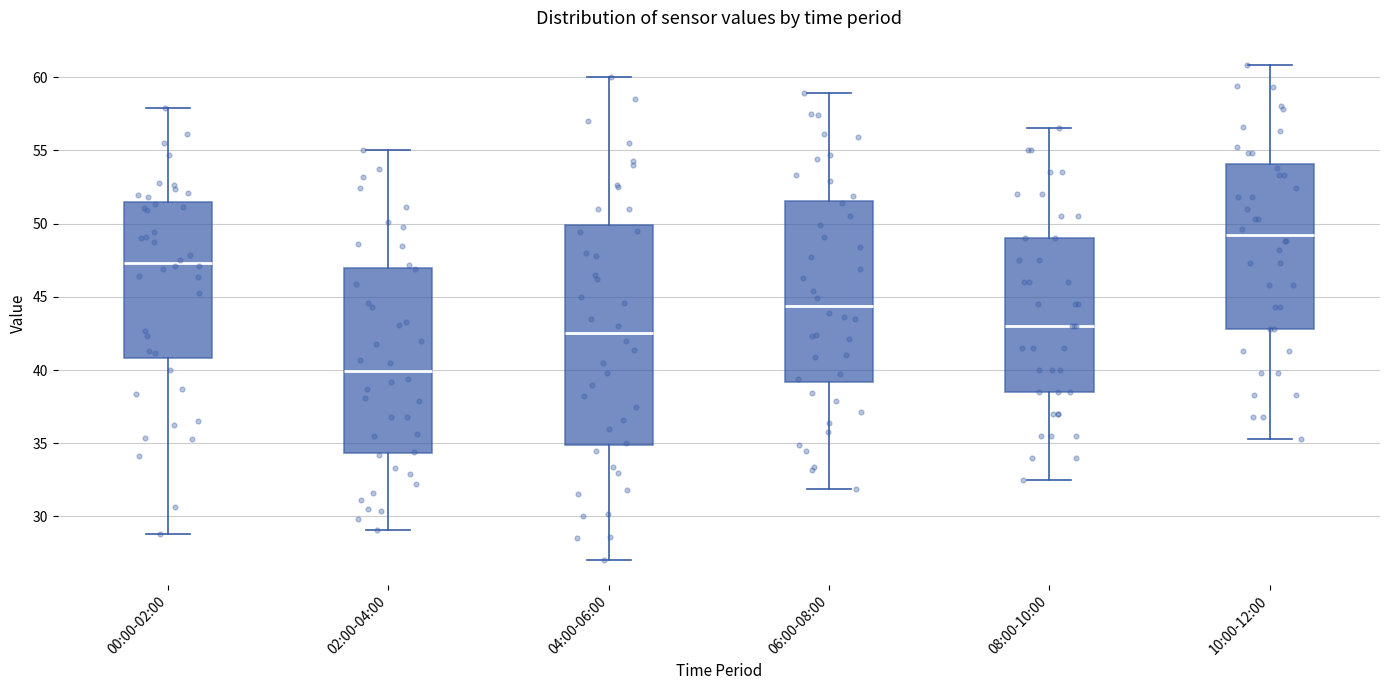

Where is the lower edge of the box for 10:00-12:00 on the y-axis? The values are not printed on the chart, so give them approximately, as read against the axis.

43.0